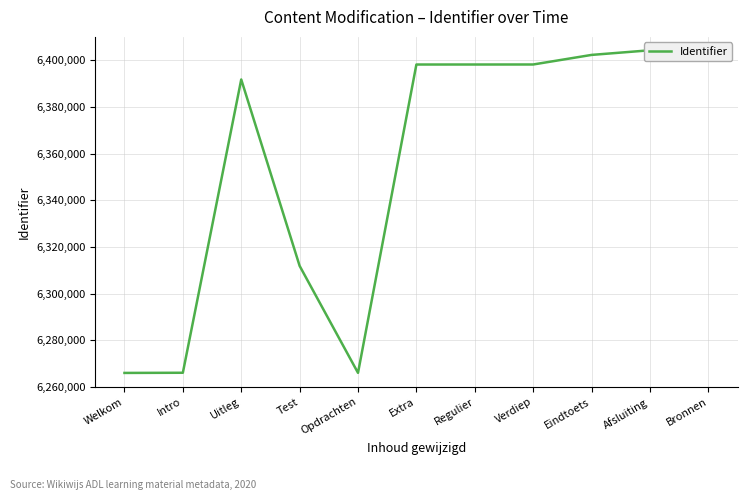

What is the smallest value displayed?

6266029